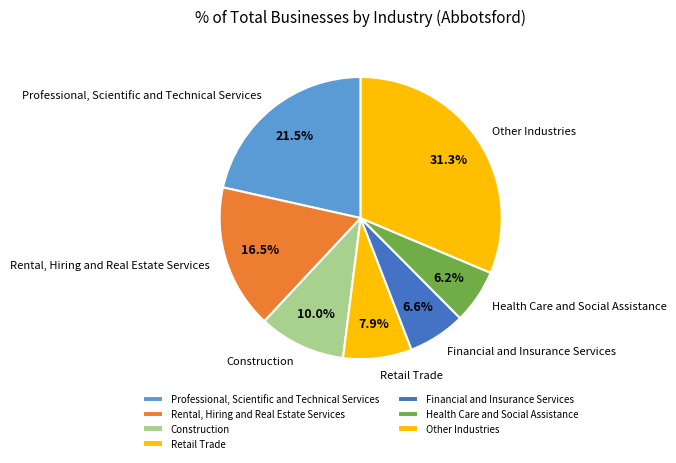

What portion of the pie excludes Other Industries?

68.7%